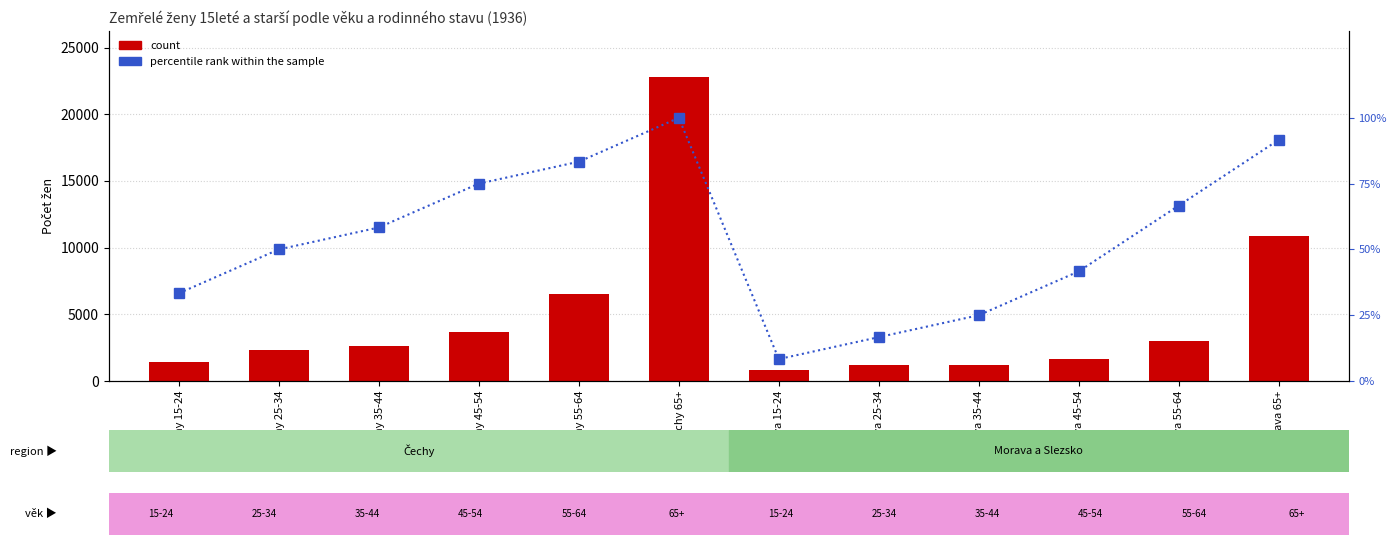

Is it true that count equals 1966.1 at Čechy 15-24?

False